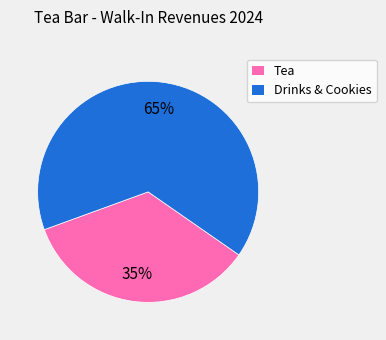

Is there any slice that represents more than half of the pie?

Yes